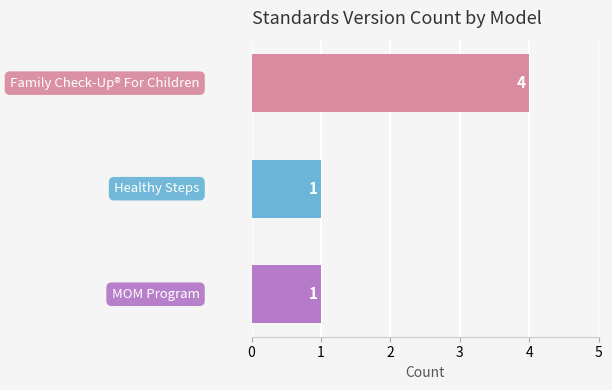

What is the greatest value displayed?

4